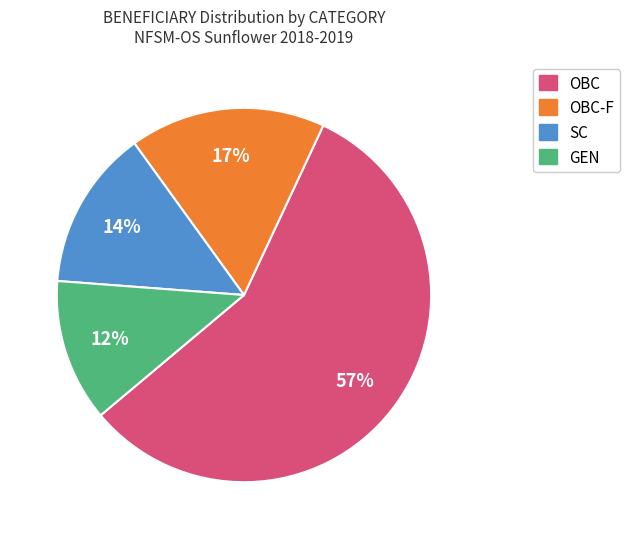

To the nearest percent, what is the average slice percentage?

25%